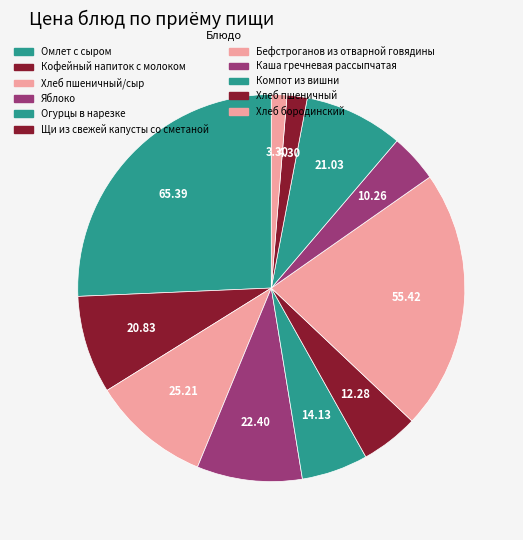

Does Хлеб пшеничный/сыр represent more than half of the total?

No